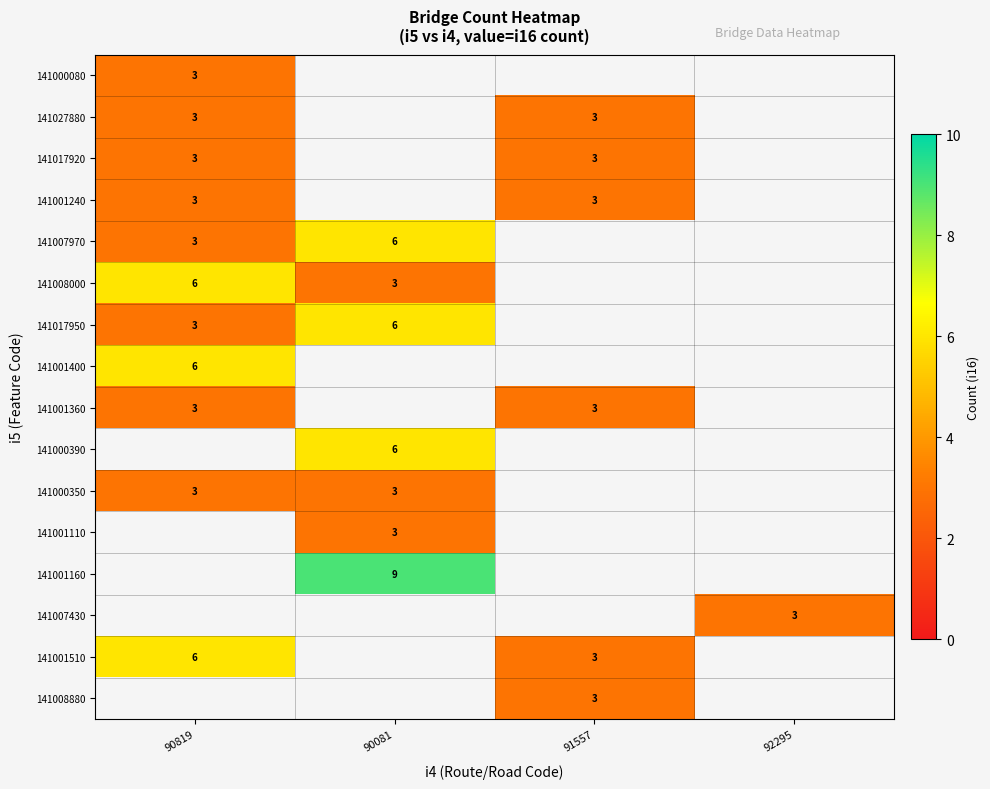

True or false: 141000080 has a value of 2 at 90819.

False